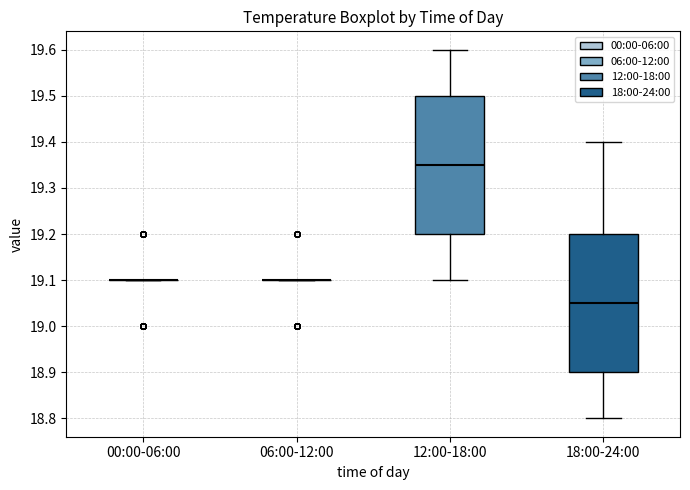

Reading left to right, transcribe this box plot: for each box, give where its median line is, the range the box spans, and where its two whiskers end, as read against the y-axis. The values are not printed on the chart, so give them approximately, as read against the axis.

00:00-06:00: box collapsed to a line at 19.10, whiskers 19.10 to 19.10
06:00-12:00: box collapsed to a line at 19.10, whiskers 19.10 to 19.10
12:00-18:00: median 19.35, box 19.20 to 19.50, whiskers 19.10 to 19.60
18:00-24:00: median 19.05, box 18.90 to 19.20, whiskers 18.80 to 19.40